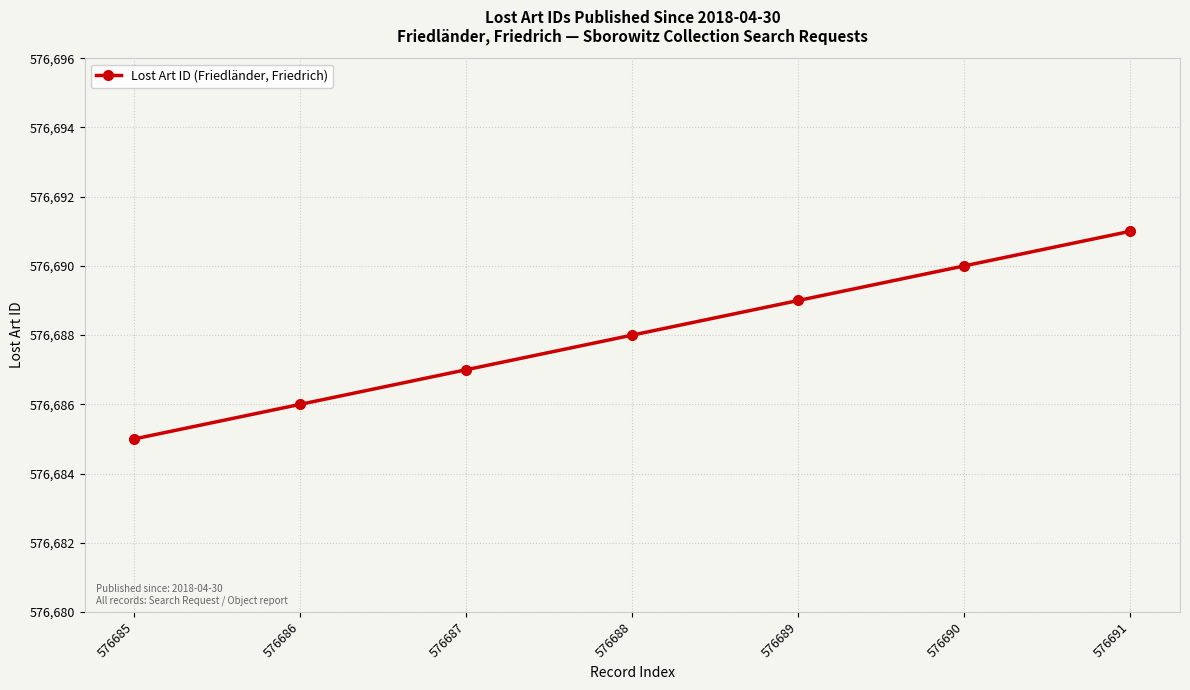

What is the sum of the values at 576687 and 576689?

1153376